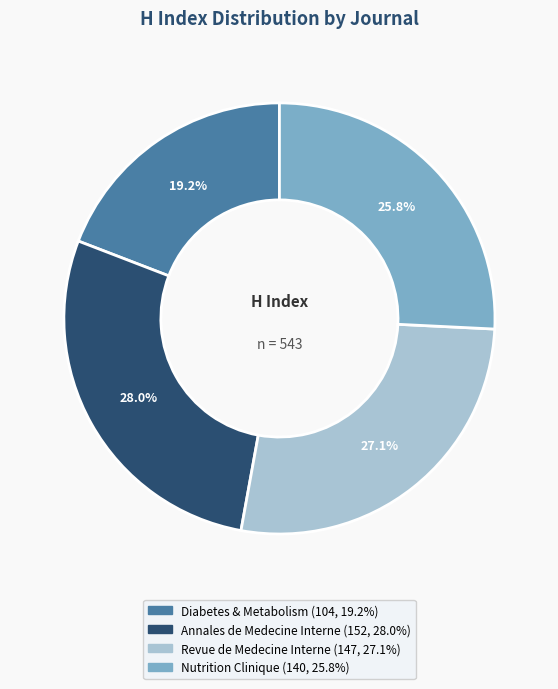

Is there any slice that represents more than half of the pie?

No